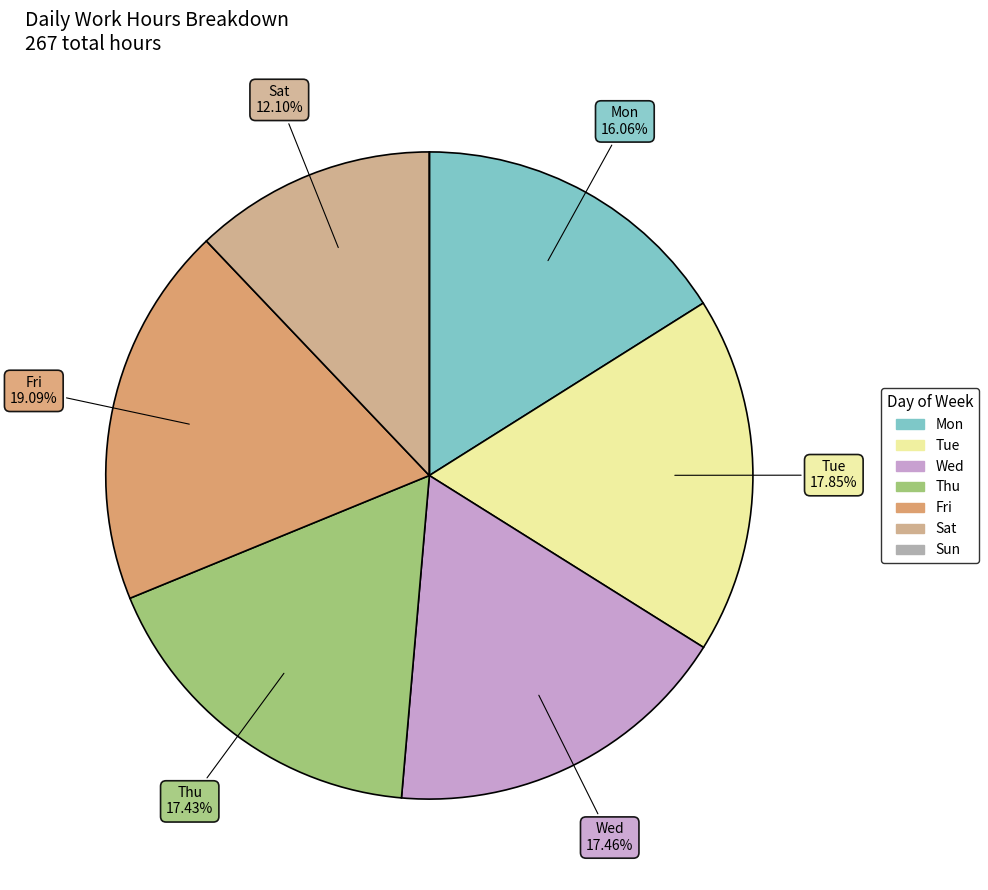

Is the sum of Tue and Wed greater than half?

No